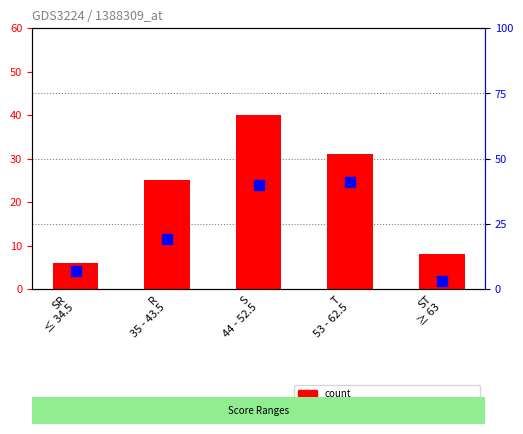

Which series reaches the minimum Y coordinate?

percentile rank within the sample